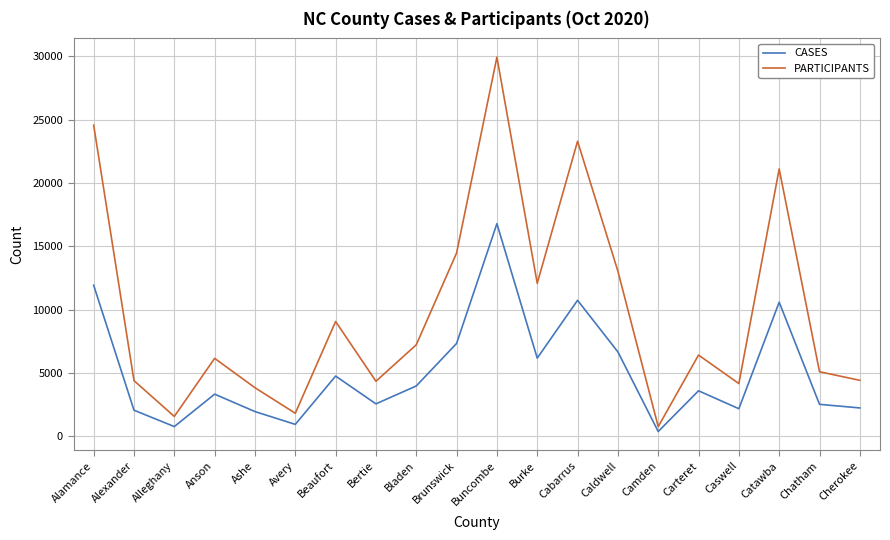

Rank the series by their average value, from highest to lowest.

PARTICIPANTS, CASES